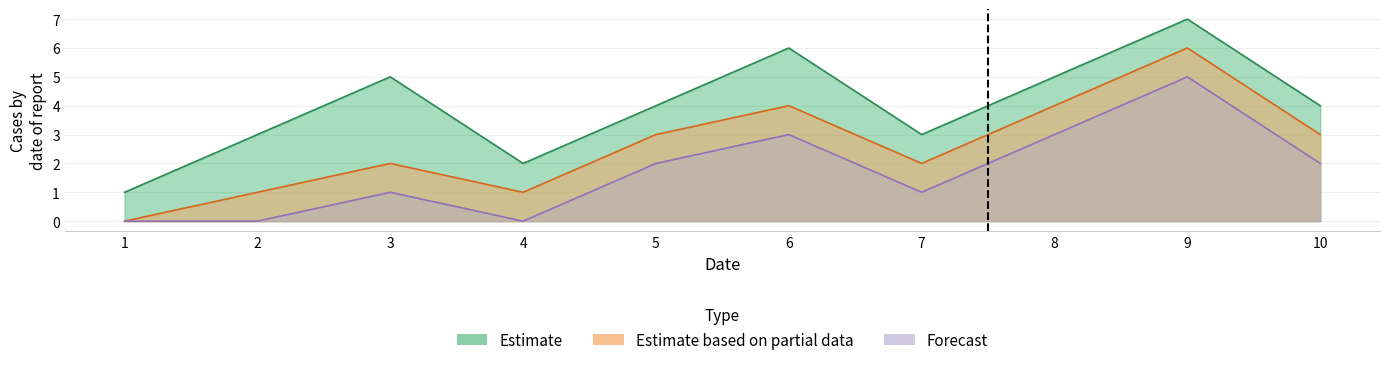

What is the value of the Forecast point at the 3rd from the left?

1